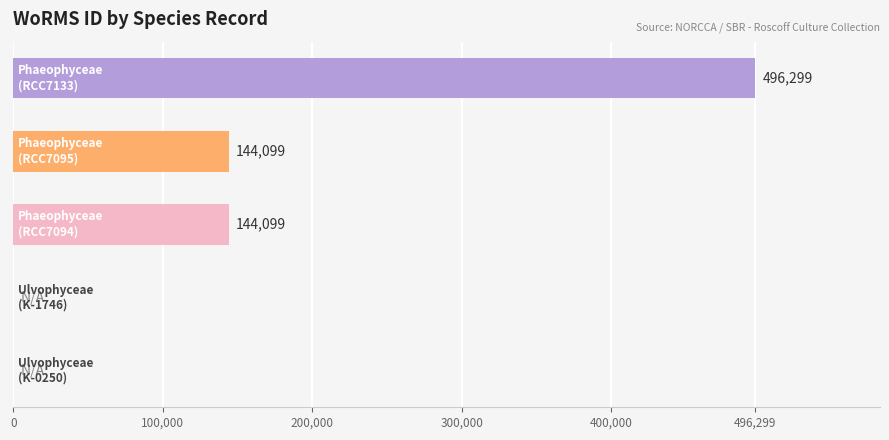

How many values are between 0 and 144099?

4